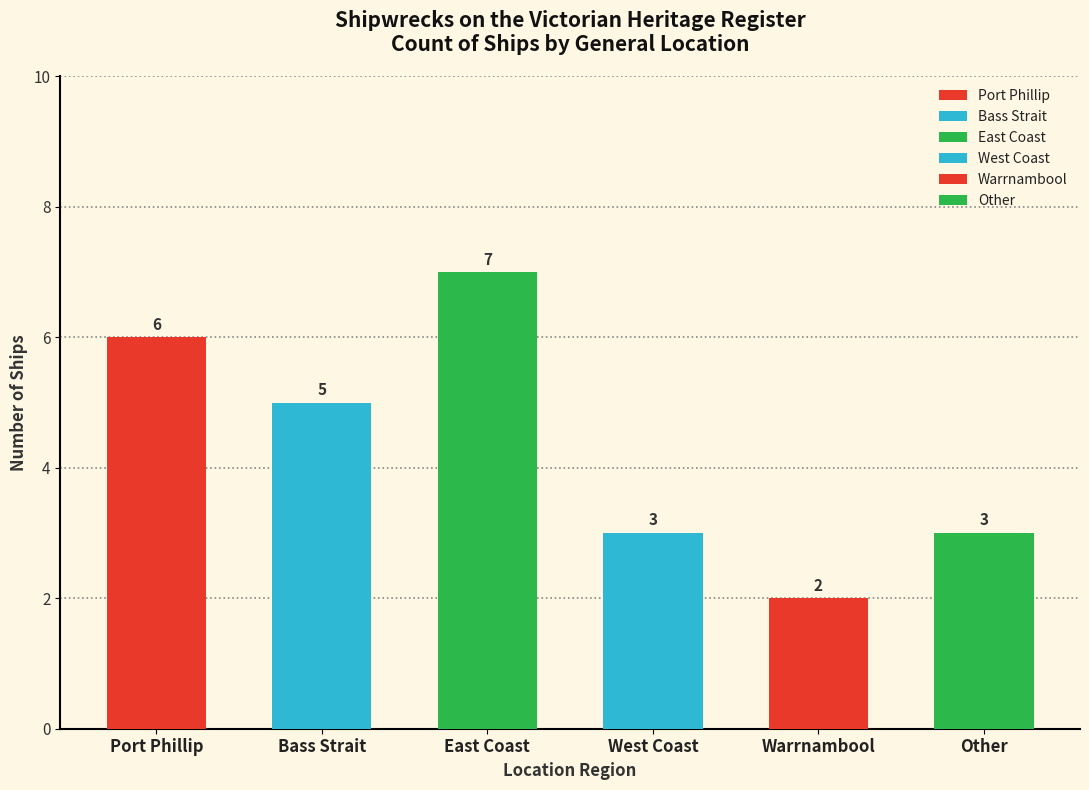

What is the label of the 5th bar from the right?

Bass Strait